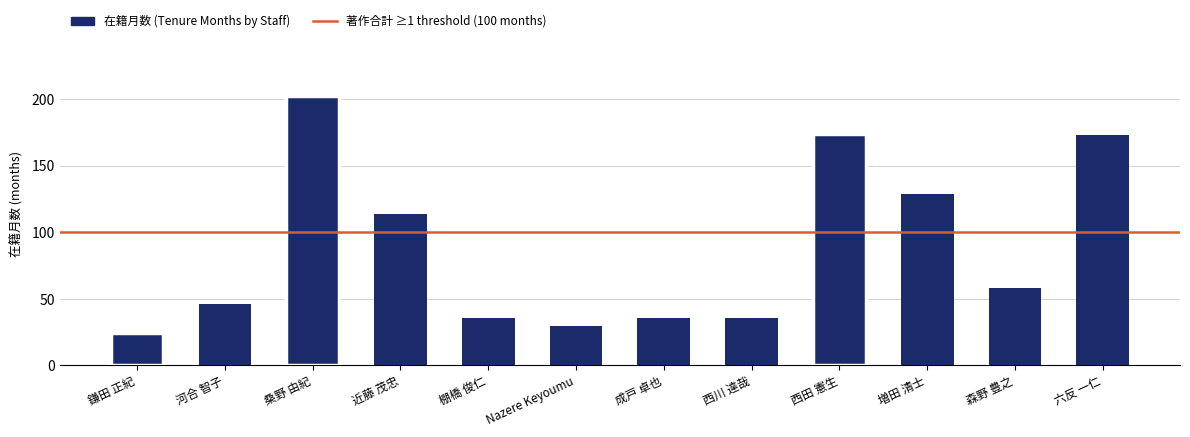

List the labels in order of value, smallest first.

鎌田 正紀, Nazere Keyoumu, 棚橋 俊仁, 成戸 卓也, 西川 達哉, 河合 智子, 森野 豊之, 近藤 茂忠, 増田 清士, 六反 一仁, 西田 憲生, 桑野 由紀